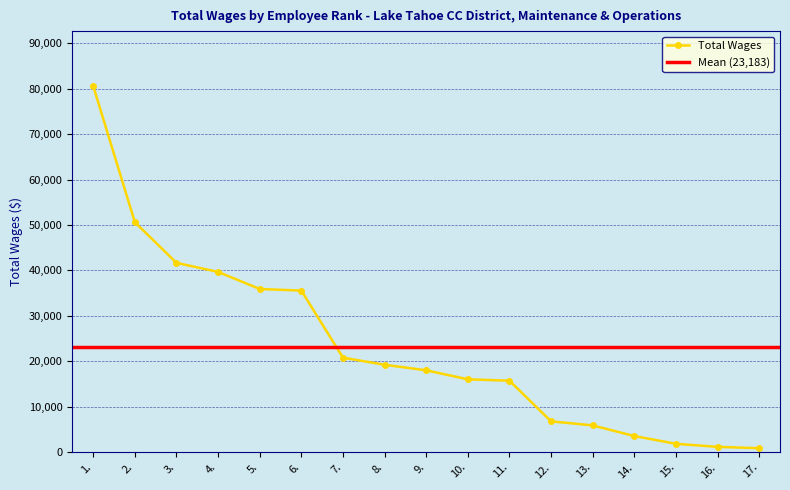

What is the sum of the values at 8. and 7.?

40062